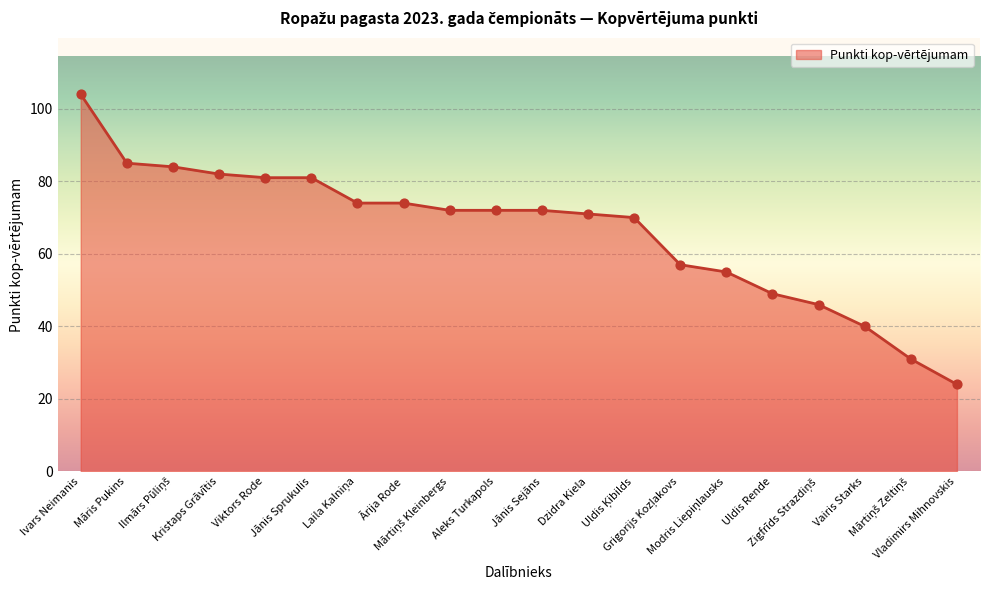

What is the smallest value displayed?

24